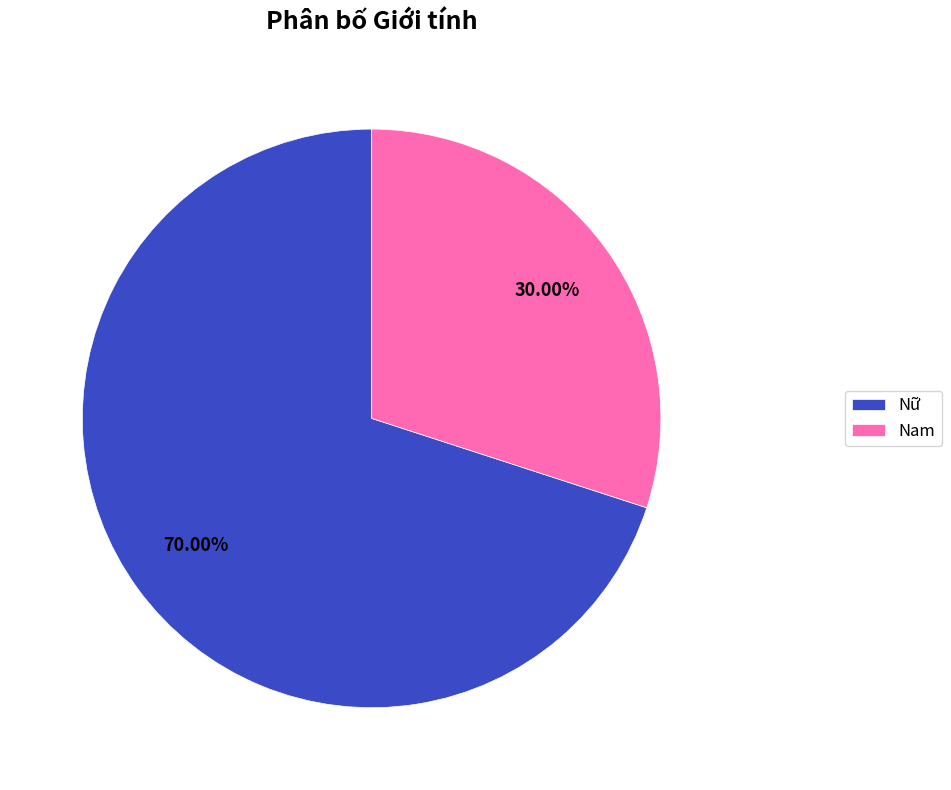

Count the number of slices in the pie.

2